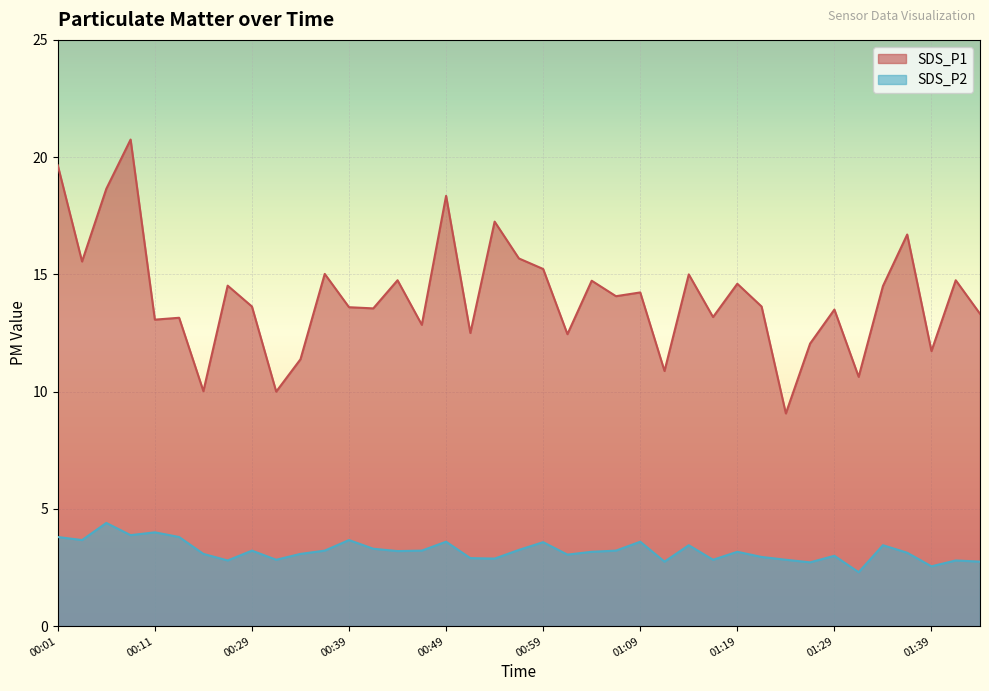

What is the difference between the maximum and minimum values in the SDS_P1 series?

11.7